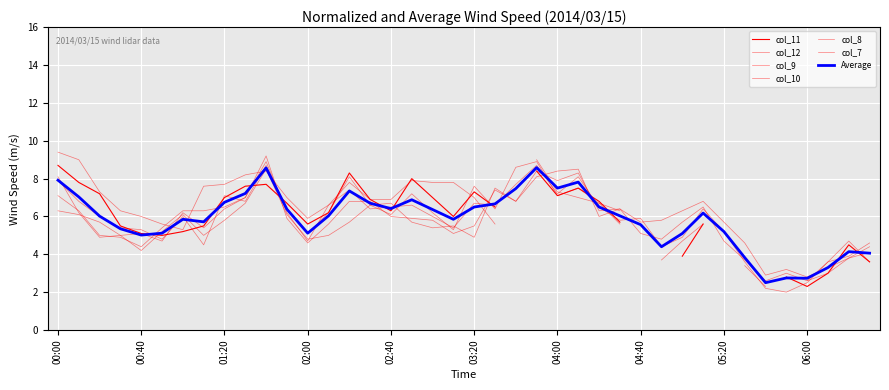

True or false: col_7 and col_9 intersect in this chart.

True